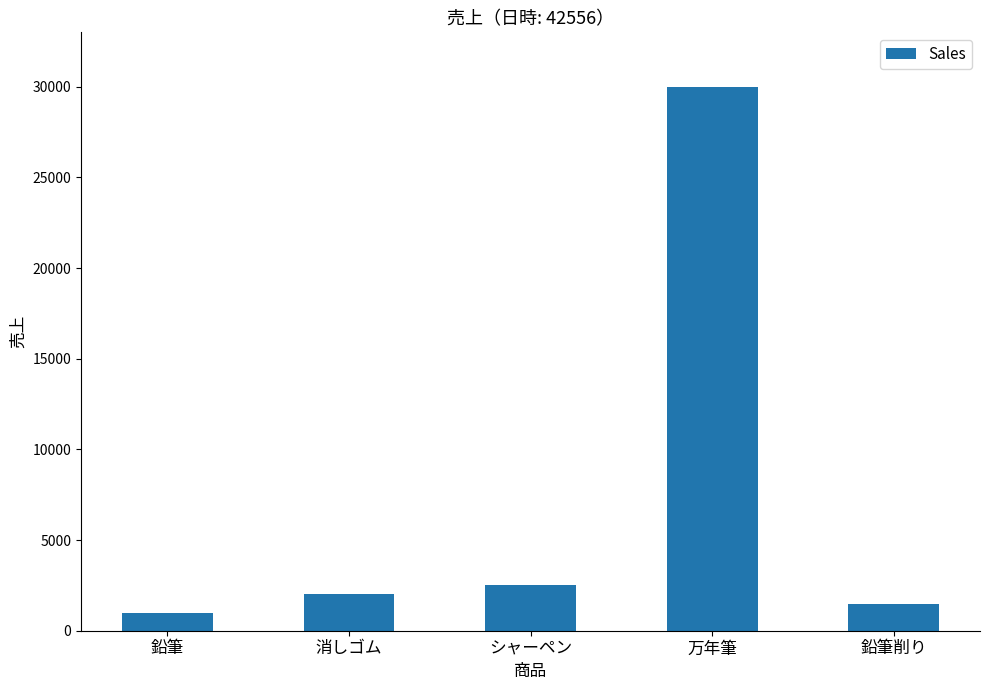

Rank the categories by value from lowest to highest.

鉛筆, 鉛筆削り, 消しゴム, シャーペン, 万年筆